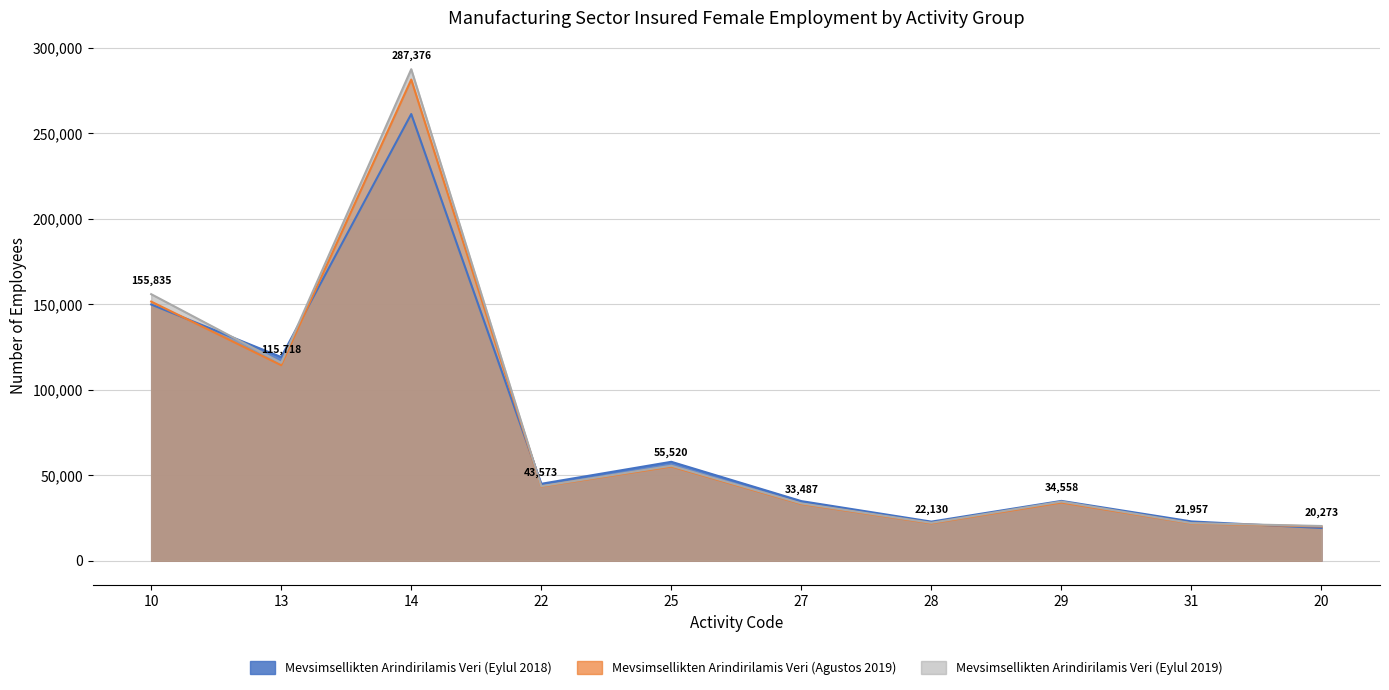

Which label corresponds to the largest value in the chart?

14